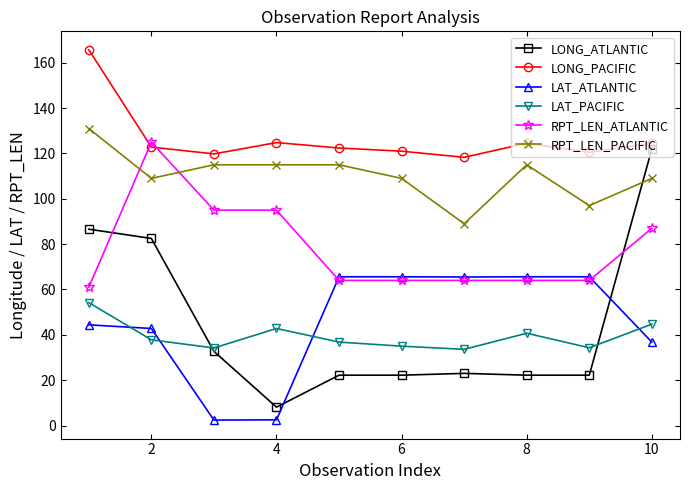

True or false: RPT_LEN_PACIFIC and LONG_PACIFIC intersect in this chart.

False